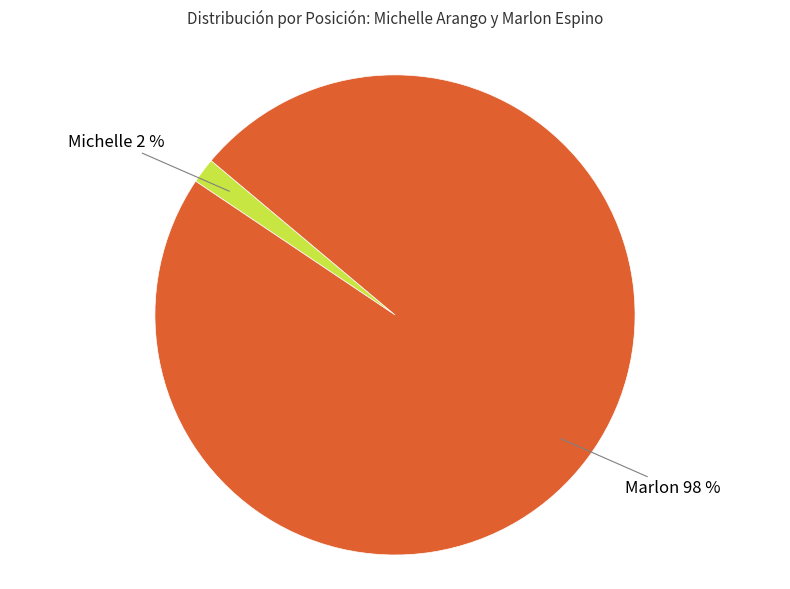

What is the majority slice?

Marlon